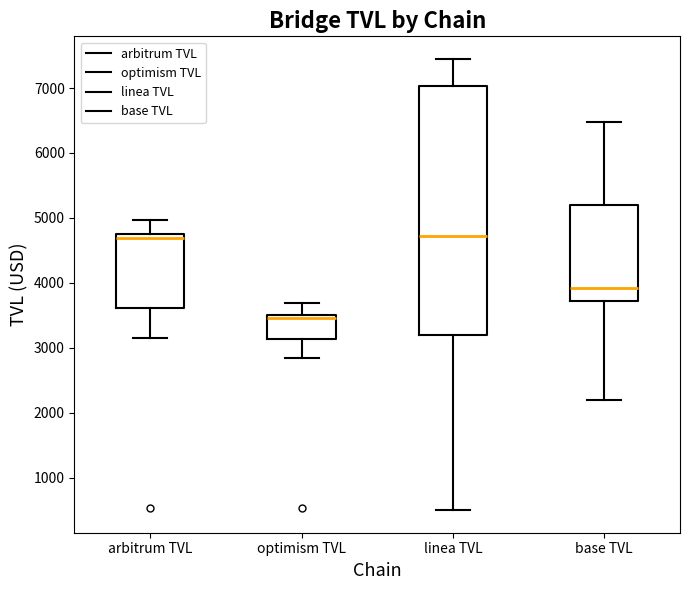

Where is the upper edge of the box for optimism TVL on the y-axis? The values are not printed on the chart, so give them approximately, as read against the axis.

3500